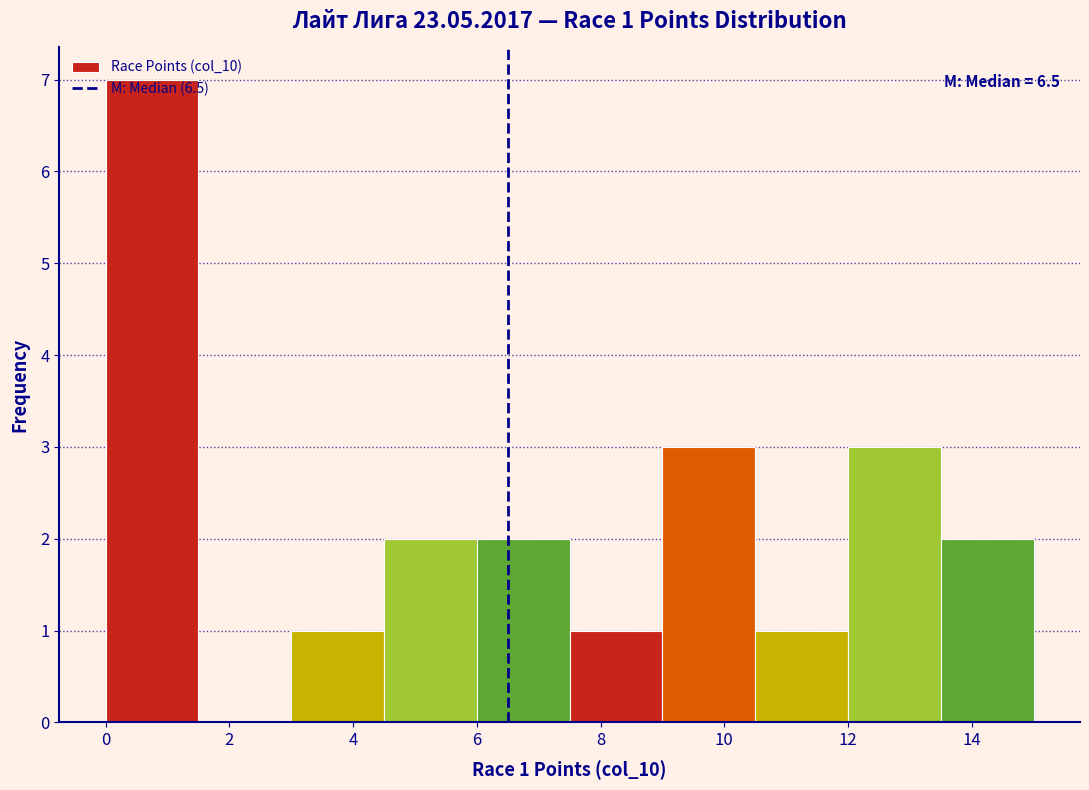

Over which range of the x-axis is the bar tallest?

0.0 to 1.5